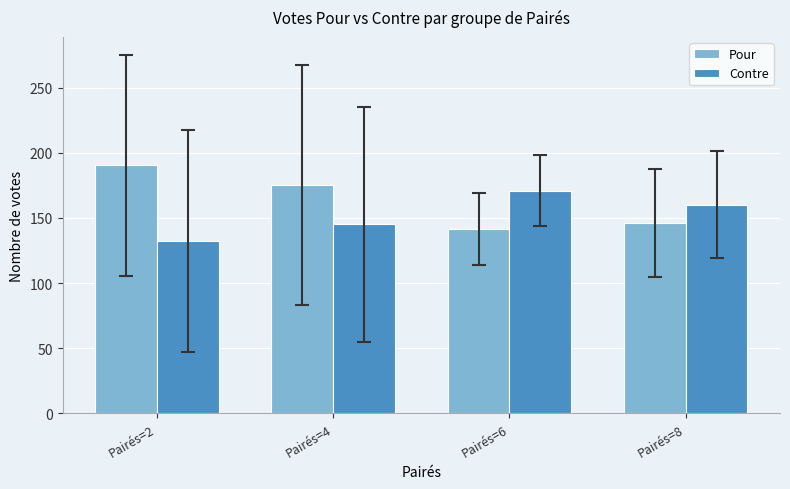

How many bars are there in total?

8